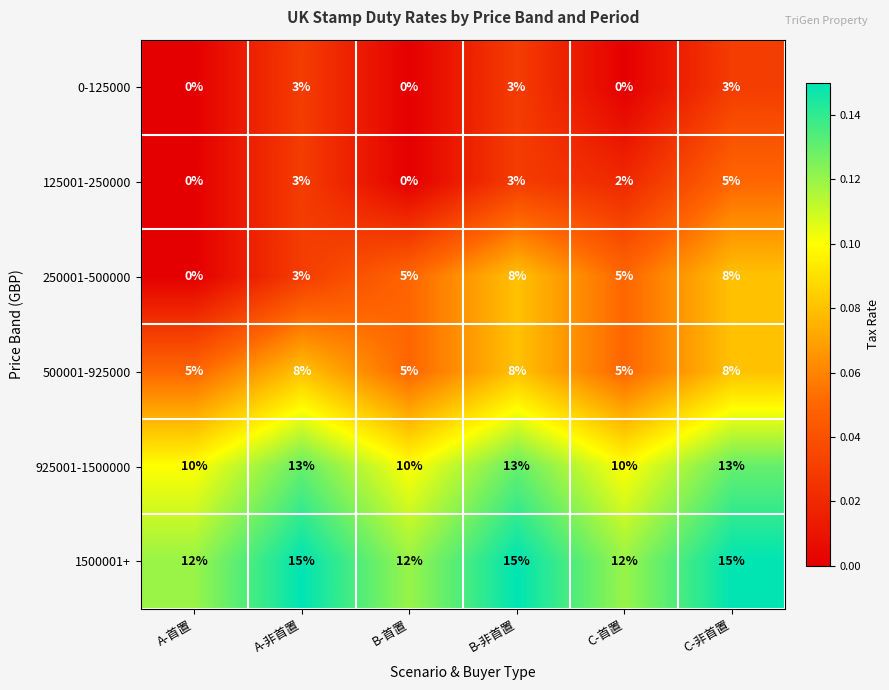

What is the maximum value for 250001-500000?

8